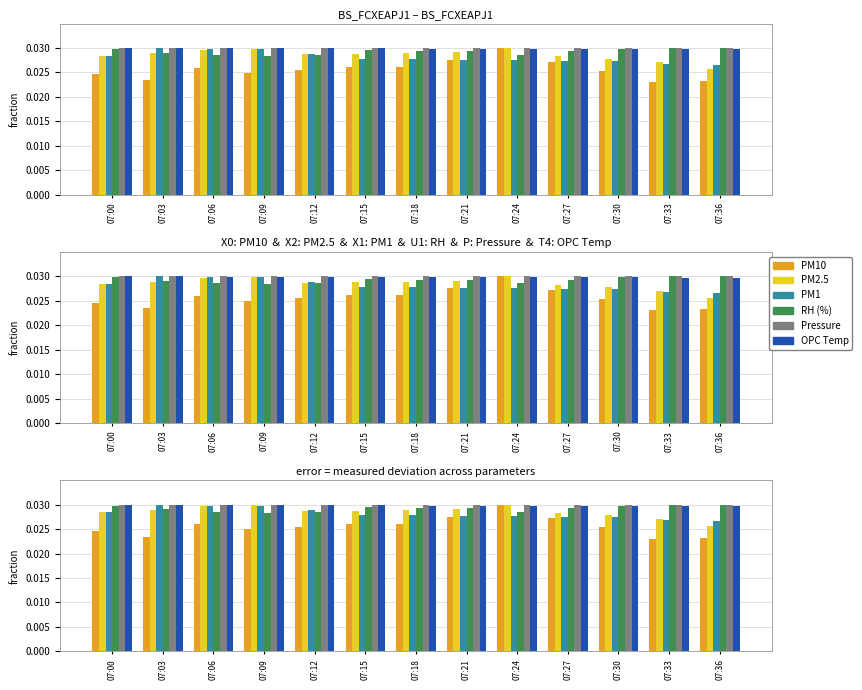

Which category has the highest value across all series?

07:24